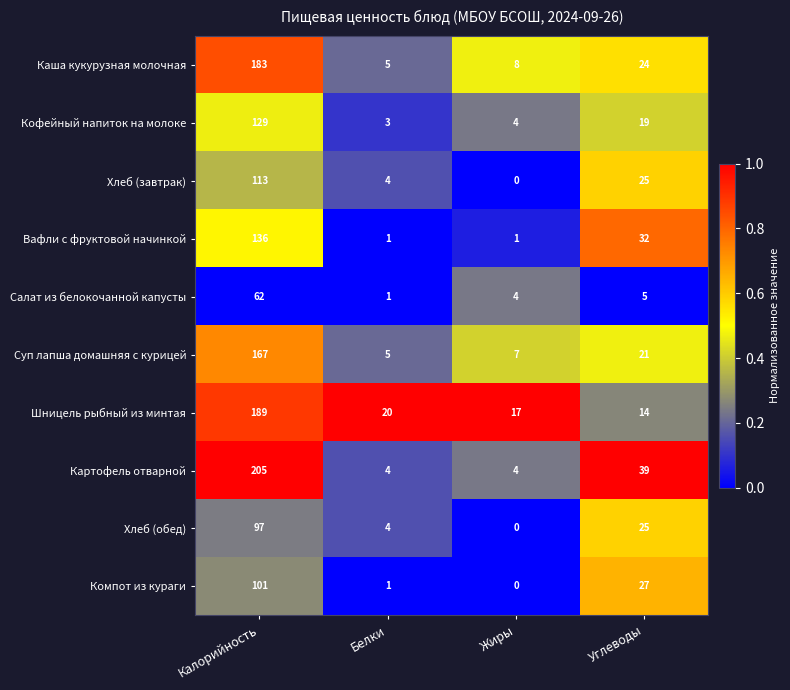

What is the difference between the Шницель рыбный из минтая values at Калорийность and Углеводы?

175